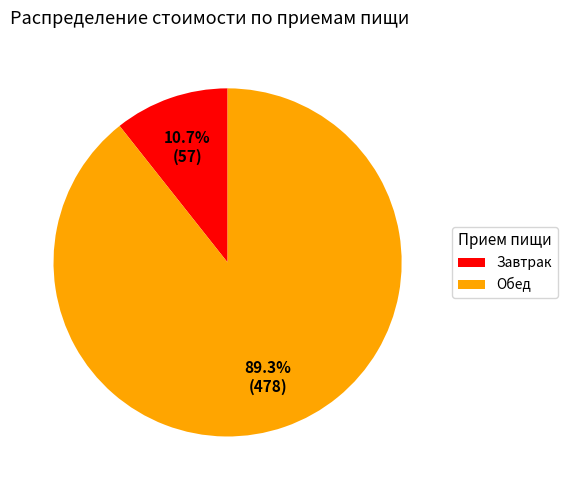

To the nearest percent, what is the combined percentage of Завтрак and Обед?

100%